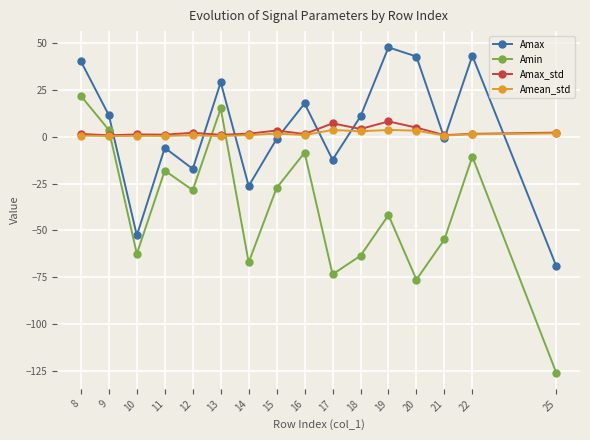

Is it true that Amean_std equals 1.3 at 22?

True